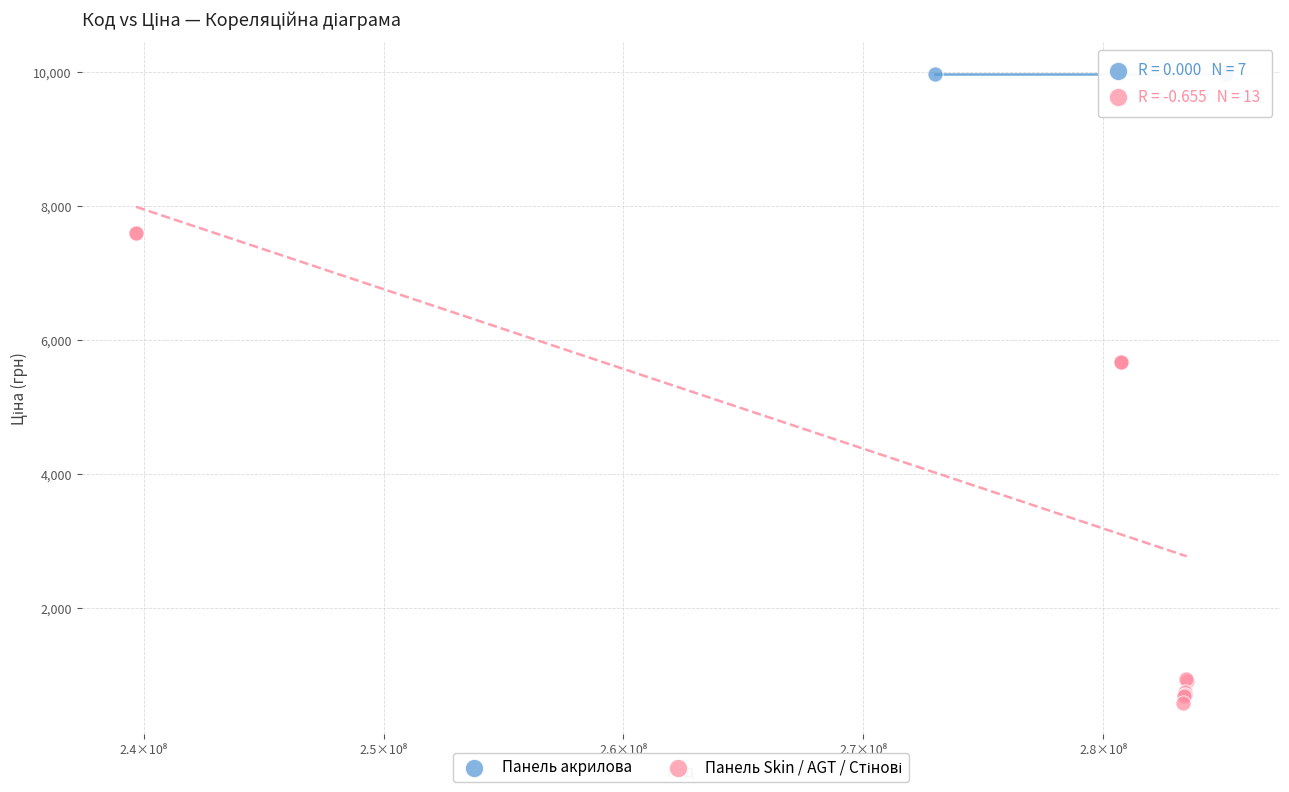

Which series contains the highest Y value?

Панель акрилова